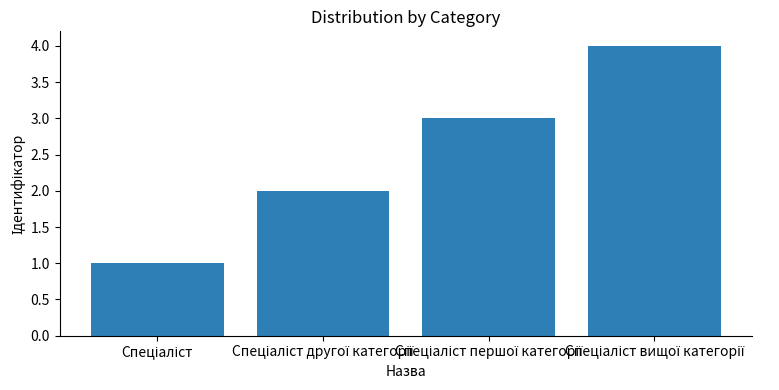

What is the greatest value displayed?

4